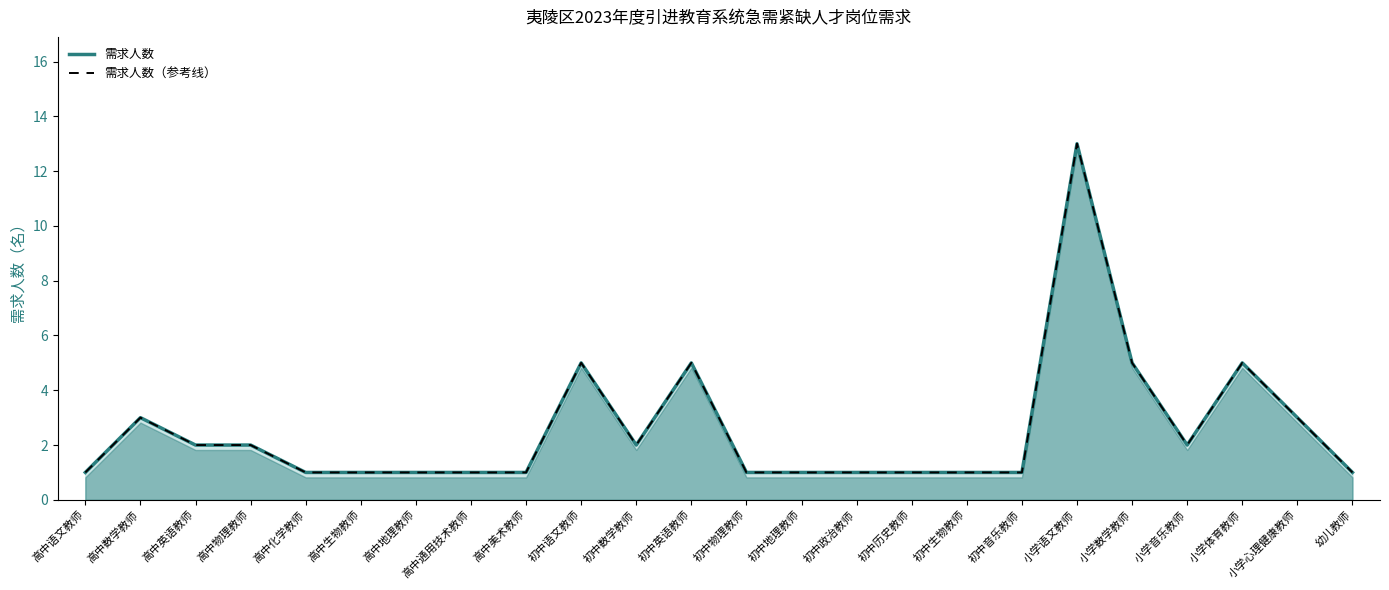

Rank the categories by 需求人数 value from lowest to highest.

高中语文教师, 高中化学教师, 高中生物教师, 高中地理教师, 高中通用技术教师, 高中美术教师, 初中物理教师, 初中地理教师, 初中政治教师, 初中历史教师, 初中生物教师, 初中音乐教师, 幼儿教师, 高中英语教师, 高中物理教师, 初中数学教师, 小学音乐教师, 高中数学教师, 小学心理健康教师, 初中语文教师, 初中英语教师, 小学数学教师, 小学体育教师, 小学语文教师